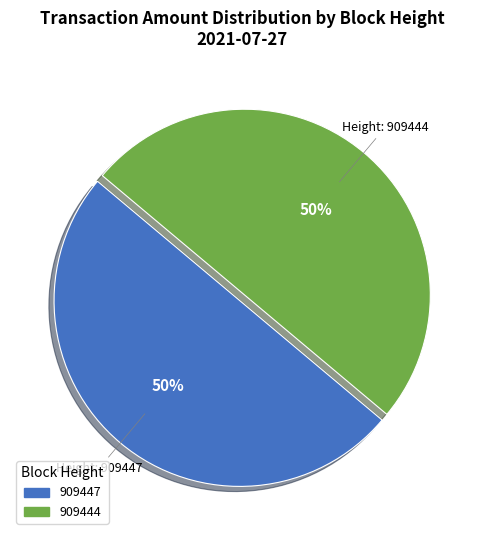

How many segments does this pie chart have?

2